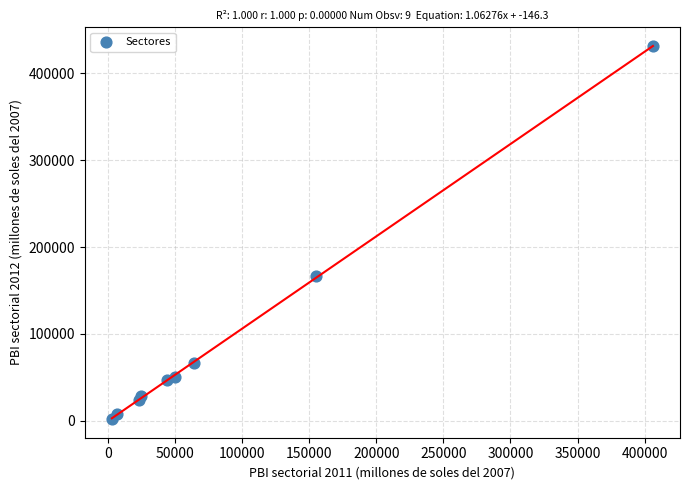

What Y value in the scatter plot is closest to 216575?

166792.2